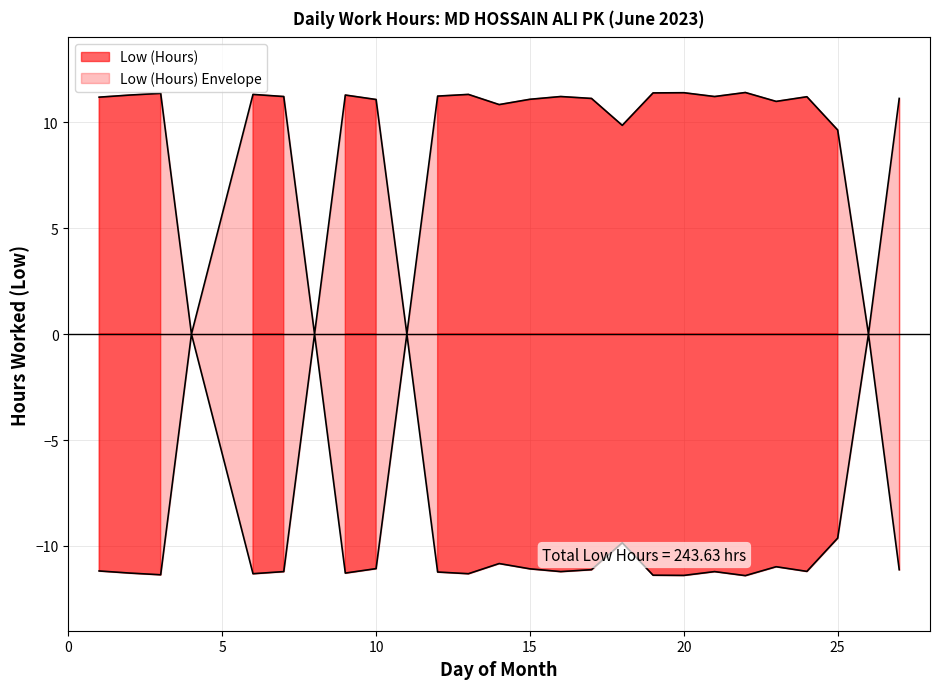

Reading right to left, transcribe all the data shown in this chart.

27=11.1	26=0.0	25=9.6	24=11.2	23=11.0	22=11.4	21=11.2	20=11.4	19=11.4	18=9.8	17=11.1	16=11.2	15=11.1	14=10.8	13=11.3	12=11.2	11=0.0	10=11.1	9=11.3	8=0.0	7=11.2	6=11.3	4=0.0	3=11.4	2=11.3	1=11.2